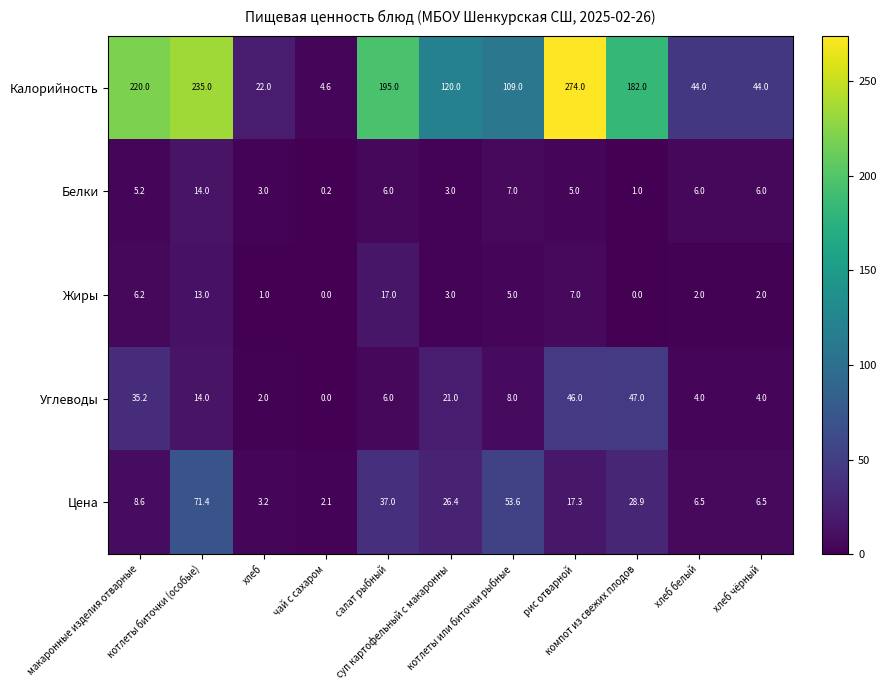

At how many categories does at least one series exceed 86?

7